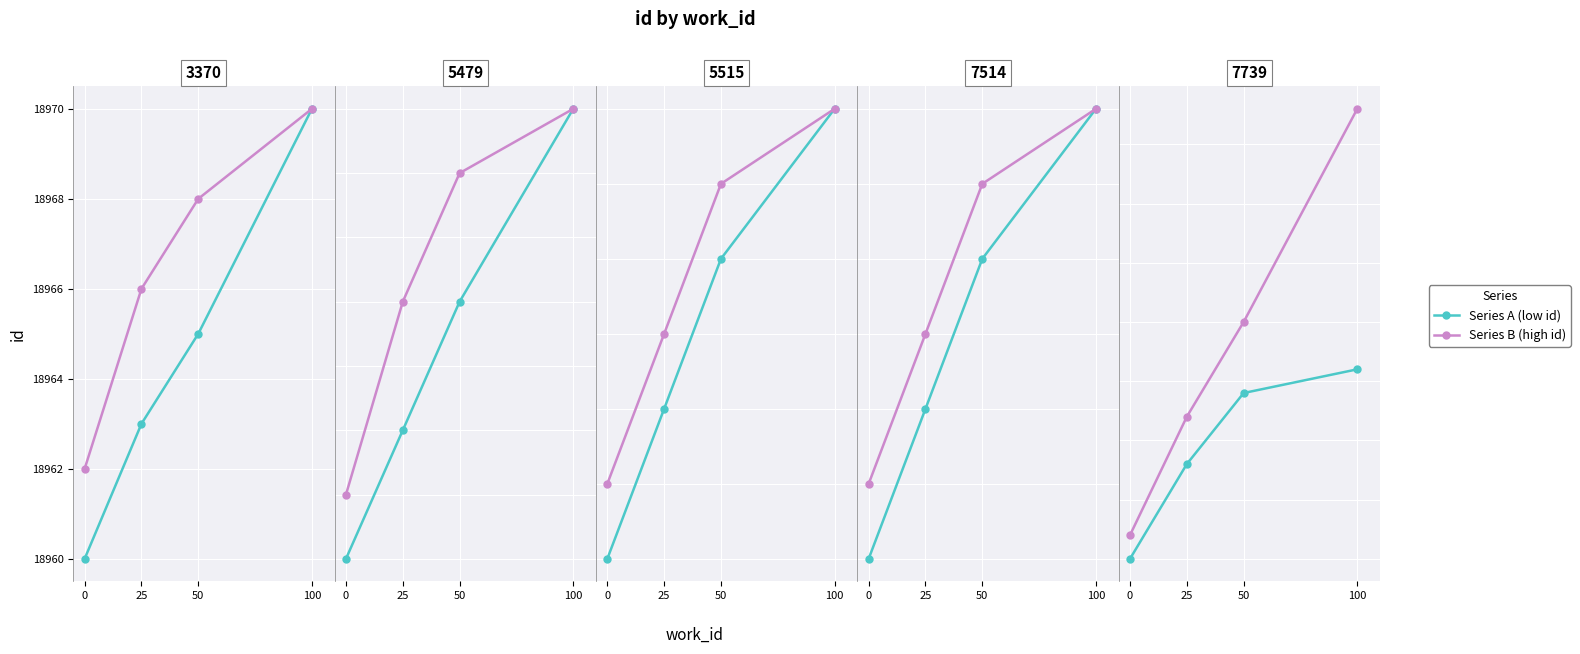

True or false: Series A (low id) and Series B (high id) intersect in this chart.

False